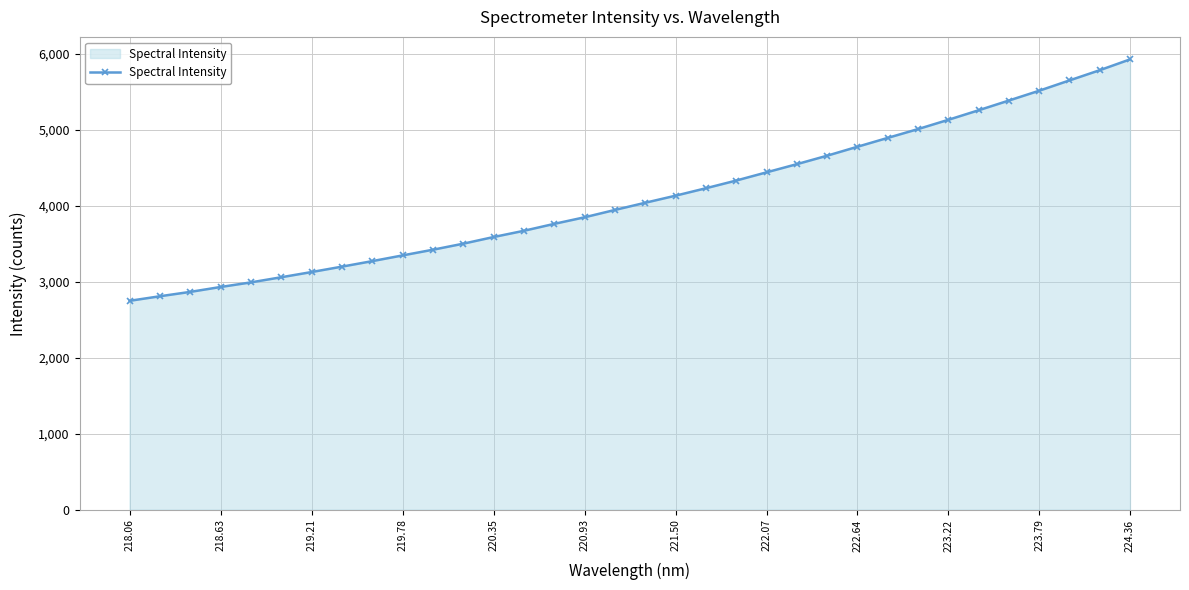

How many data points does each series have?

34